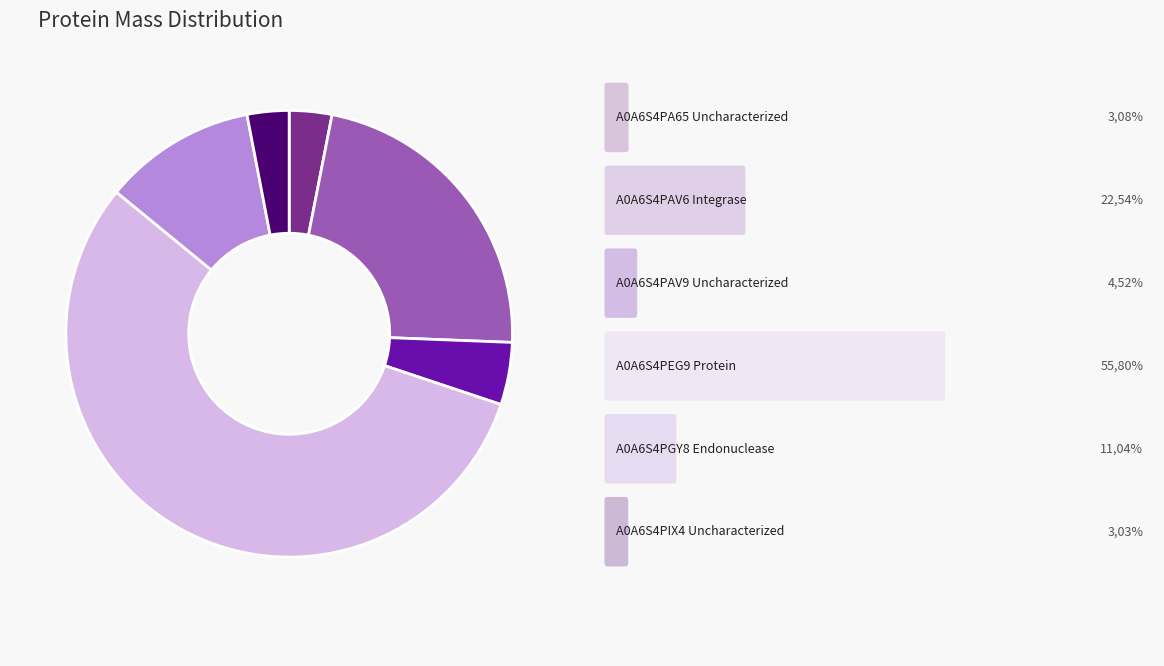

Rank the categories by value from lowest to highest.

A0A6S4PIX4, A0A6S4PA65, A0A6S4PAV9, A0A6S4PGY8, A0A6S4PAV6, A0A6S4PEG9